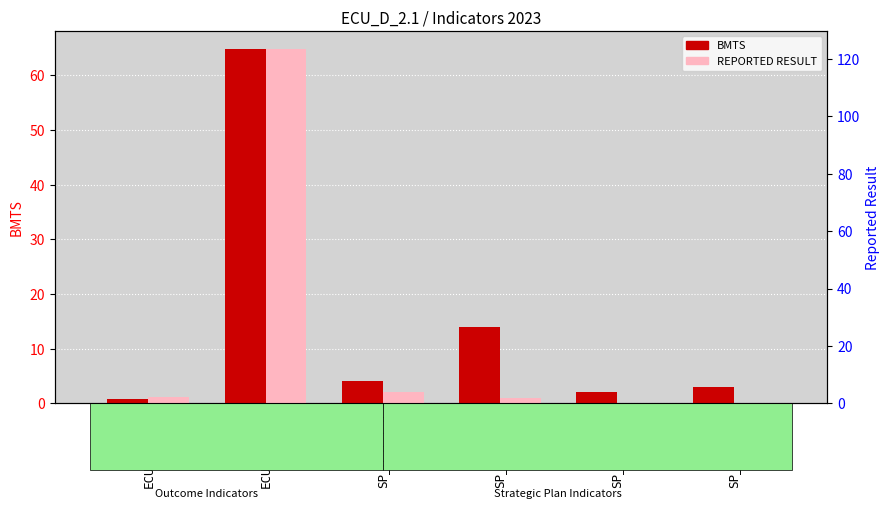

Where does the REPORTED RESULT series first go above 1?

ECU_D_2.1A